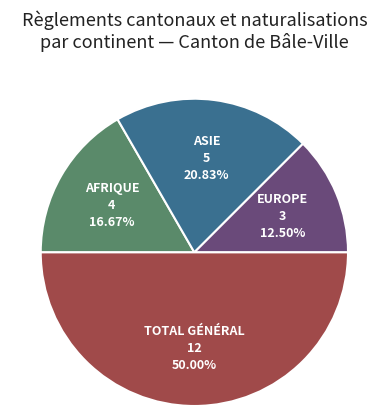

Between TOTAL GÉNÉRAL and AFRIQUE, which is larger?

TOTAL GÉNÉRAL